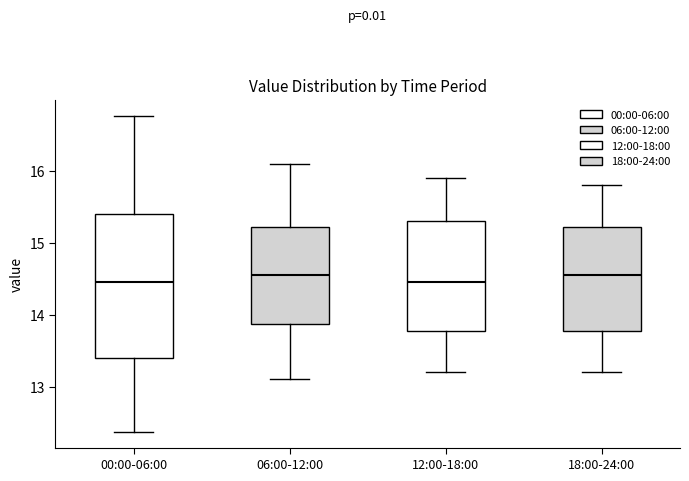

Reading left to right, transcribe this box plot: for each box, give where its median line is, the range the box spans, and where its two whiskers end, as read against the y-axis. The values are not printed on the chart, so give them approximately, as read against the axis.

00:00-06:00: median 14.5, box 13.4 to 15.4, whiskers 12.4 to 16.8
06:00-12:00: median 14.6, box 13.9 to 15.2, whiskers 13.1 to 16.1
12:00-18:00: median 14.5, box 13.8 to 15.3, whiskers 13.2 to 15.9
18:00-24:00: median 14.6, box 13.8 to 15.2, whiskers 13.2 to 15.8